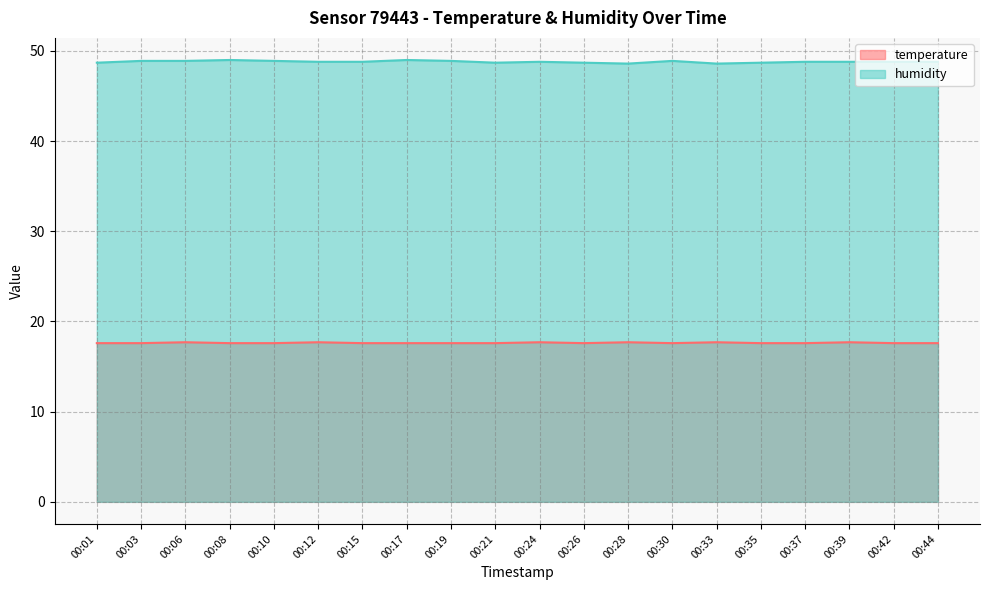

What value does the temperature series have at 00:06?

17.7